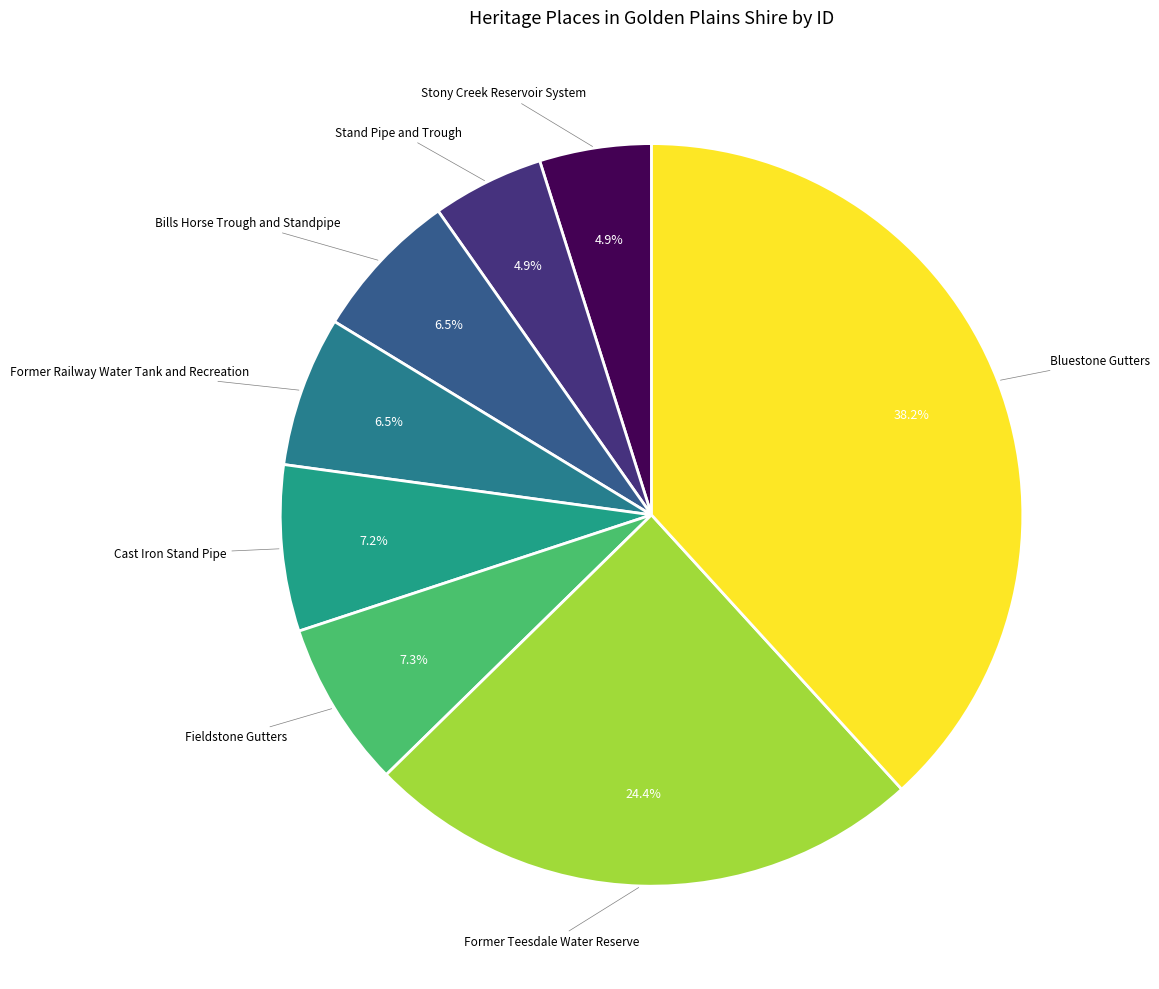

Is it true that Stony Creek Reservoir System is 17% of the pie?

False